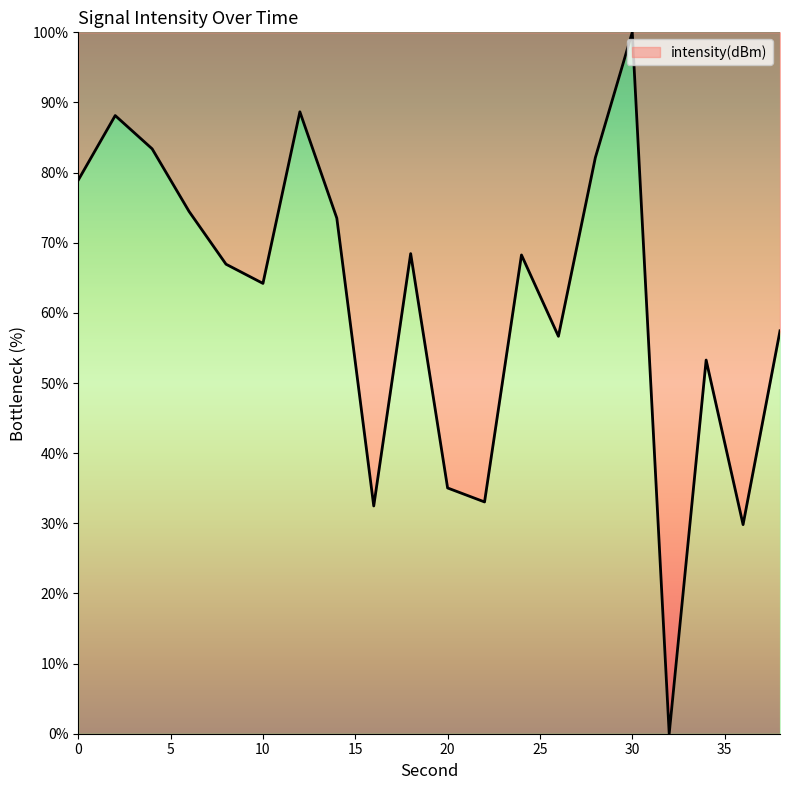

What is the difference between the maximum and minimum values?

100.0